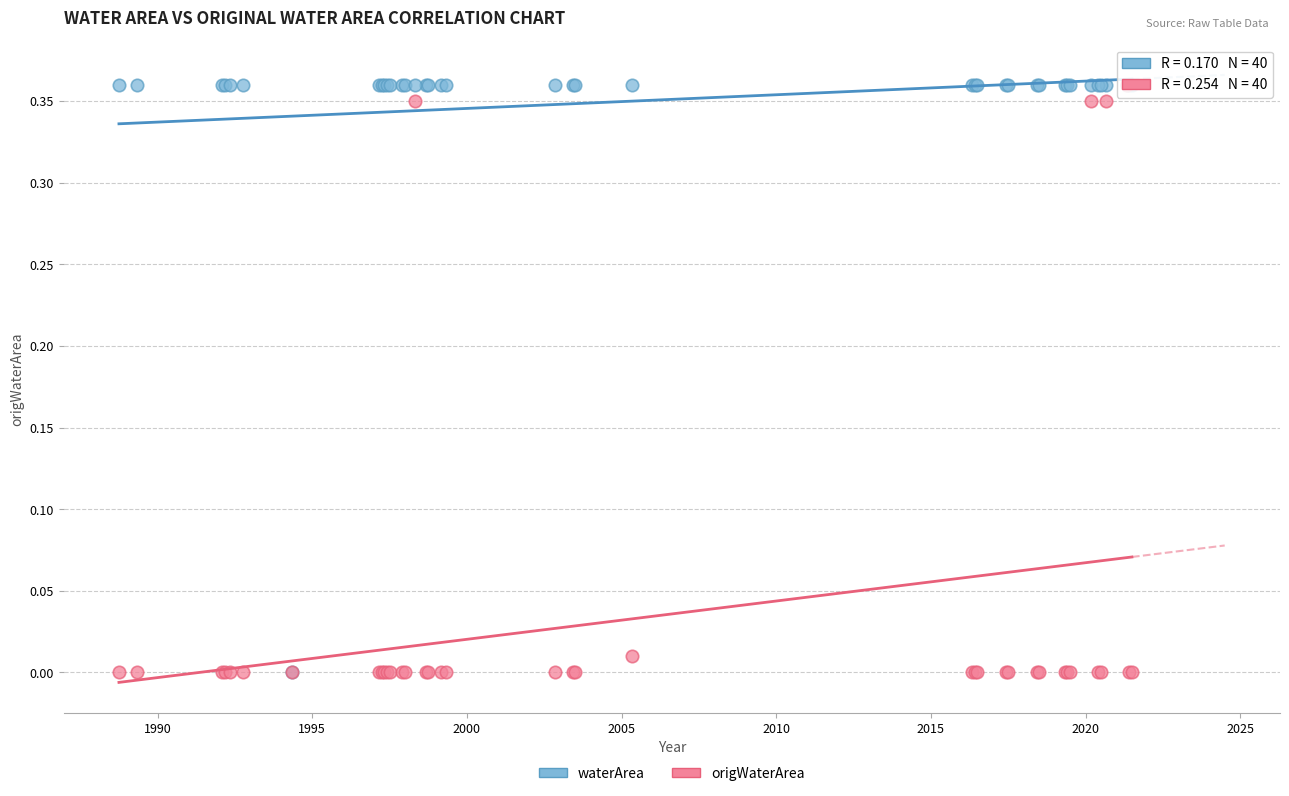

What are all the series names shown in the legend?

waterArea, origWaterArea